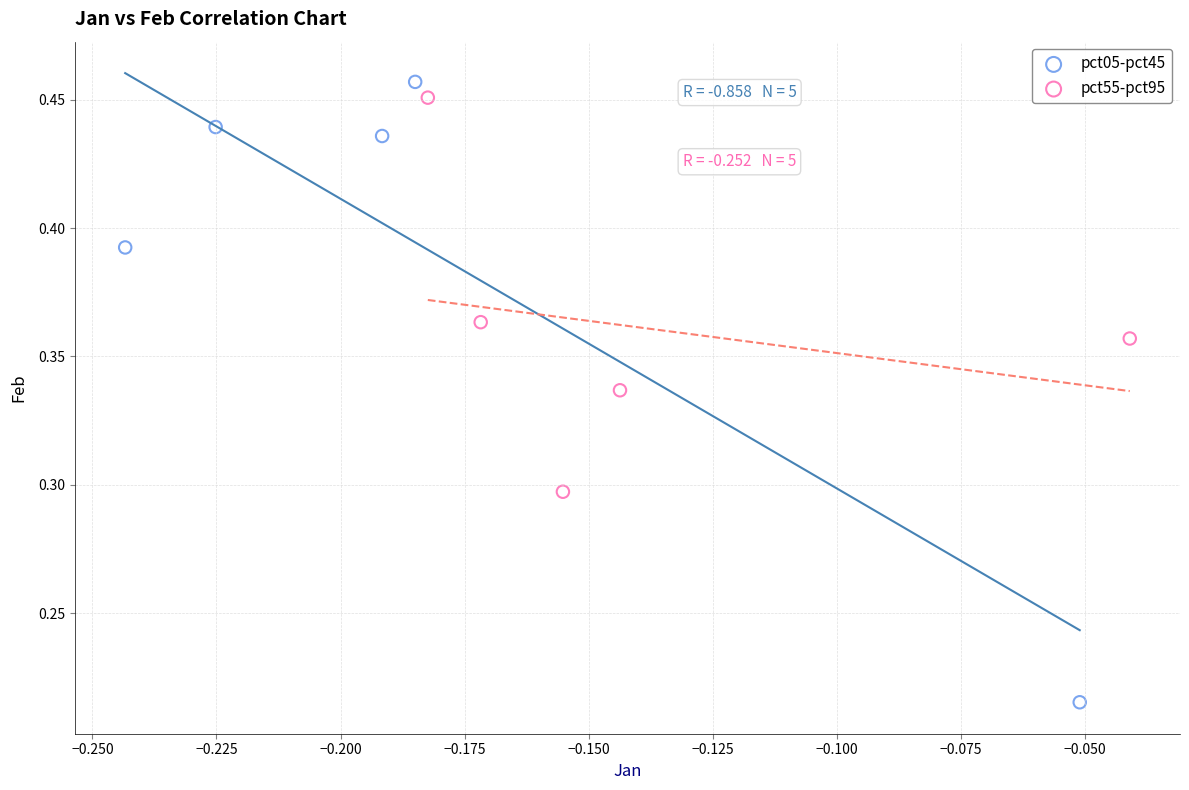

Which series has the largest Y range (max minus min)?

pct05-pct45